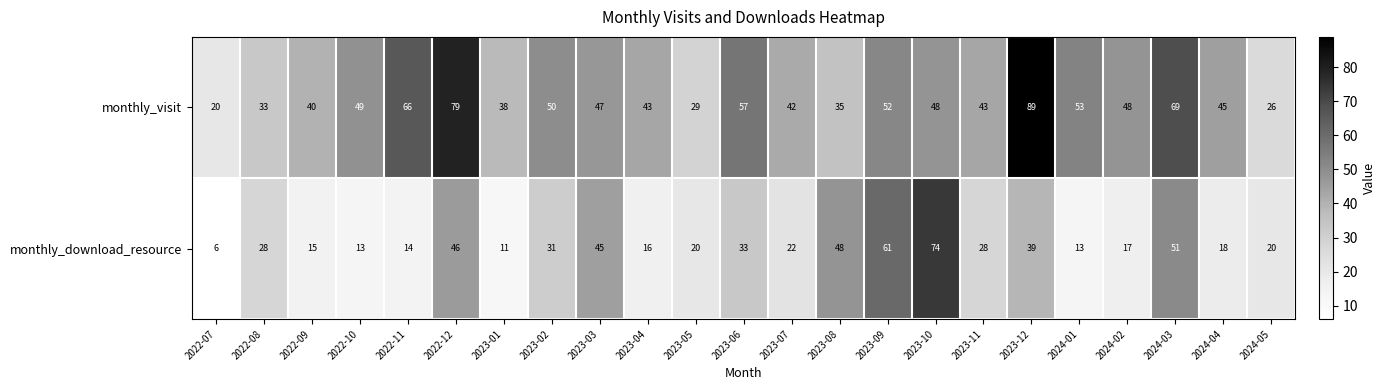

List the series in order of their overall mean, lowest first.

monthly_download_resource, monthly_visit